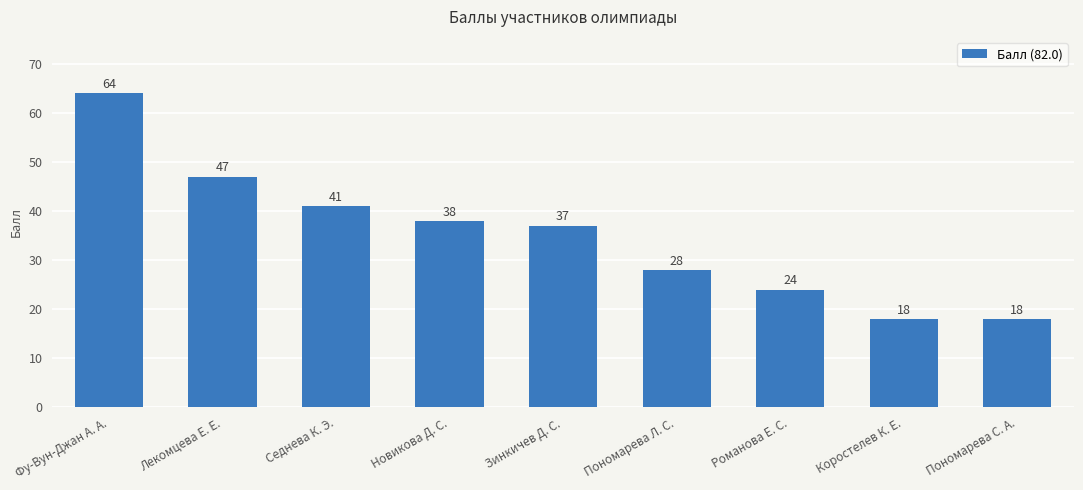

What is the label of the 6th bar from the left?

Пономарева Л. С.